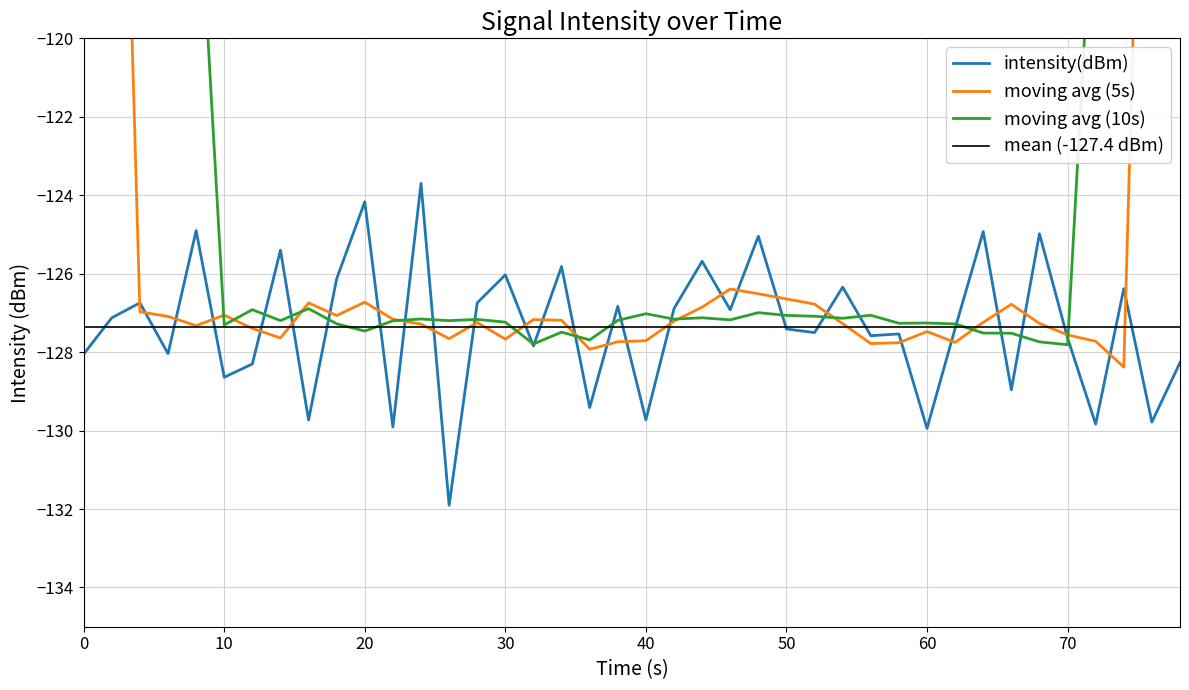

True or false: intensity(dBm) has a value of -84.5 at 10.

False